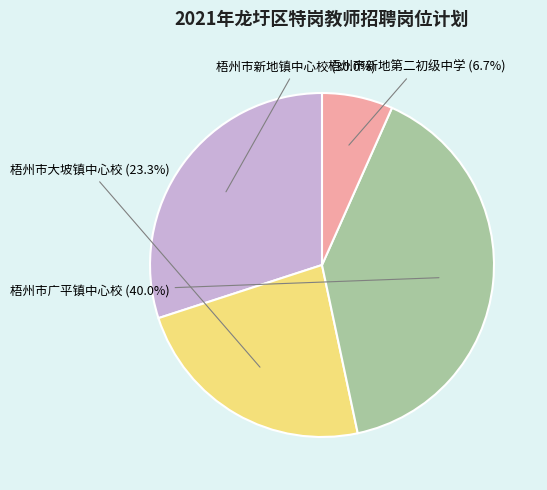

Which category has the biggest portion of the pie?

梧州市广平镇中心校